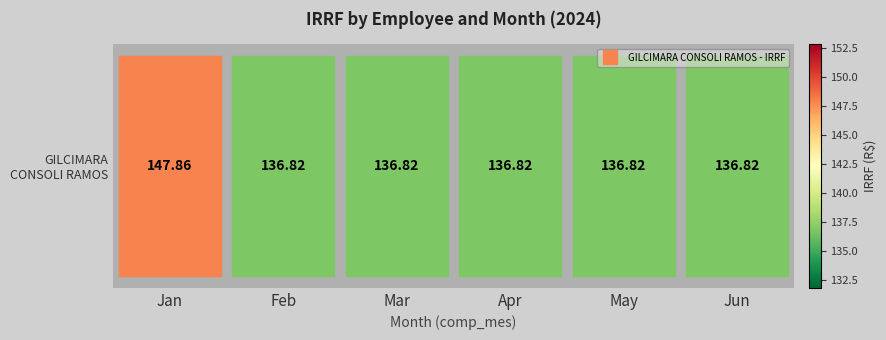

List the labels in order of value, largest first.

Jan, Feb, Mar, Apr, May, Jun